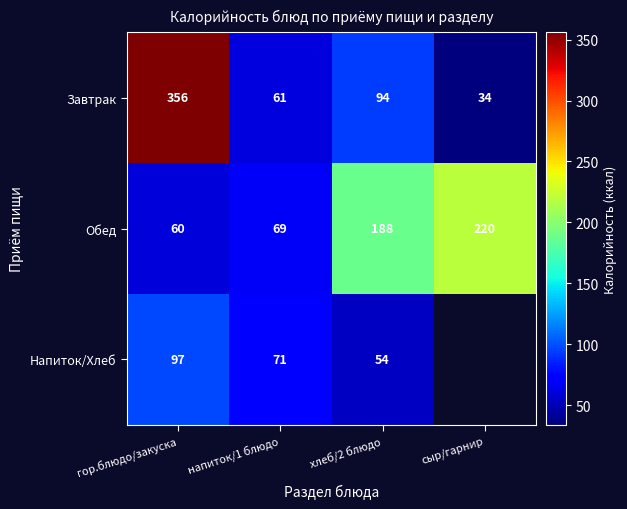

What is the average value of the Завтрак series?

136